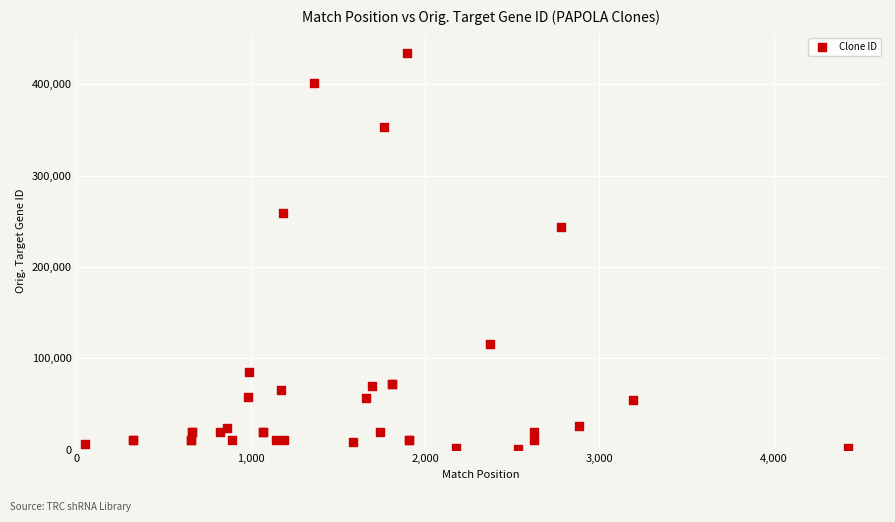

What Y value in the scatter plot is closest to 217765?

243655